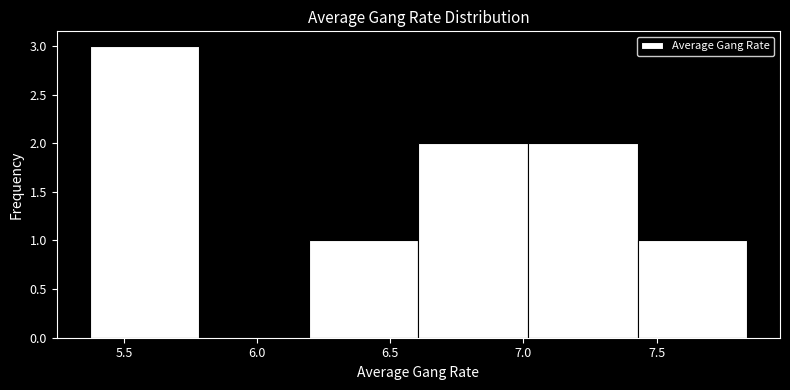

What is the height of the bar covering 5.35 to 5.80 on the x-axis? Neither the bar edges nor the heights are printed on the chart, so give them approximately, as read against the axes.

3